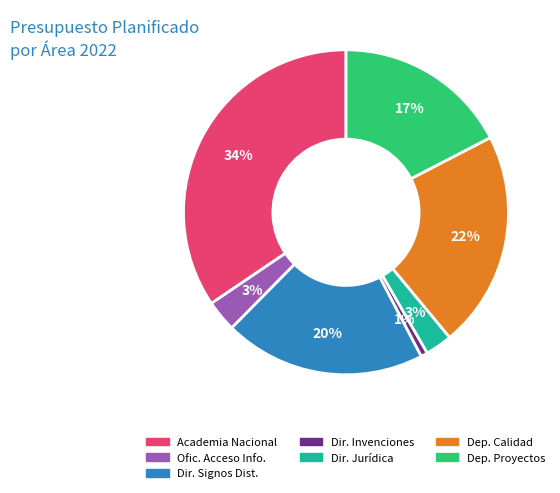

Which has a higher value, Dep. Calidad or Ofic. Acceso Info.?

Dep. Calidad